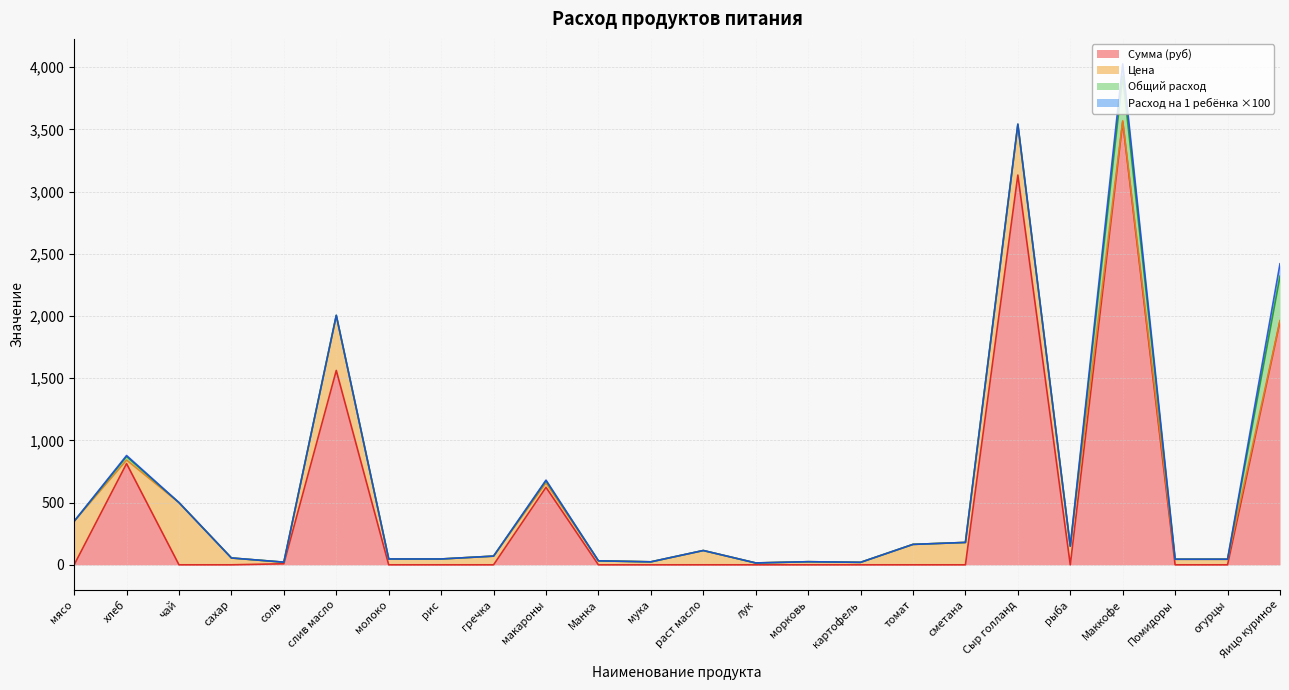

True or false: Общий расход has a value of 0.0 at мясо.

True